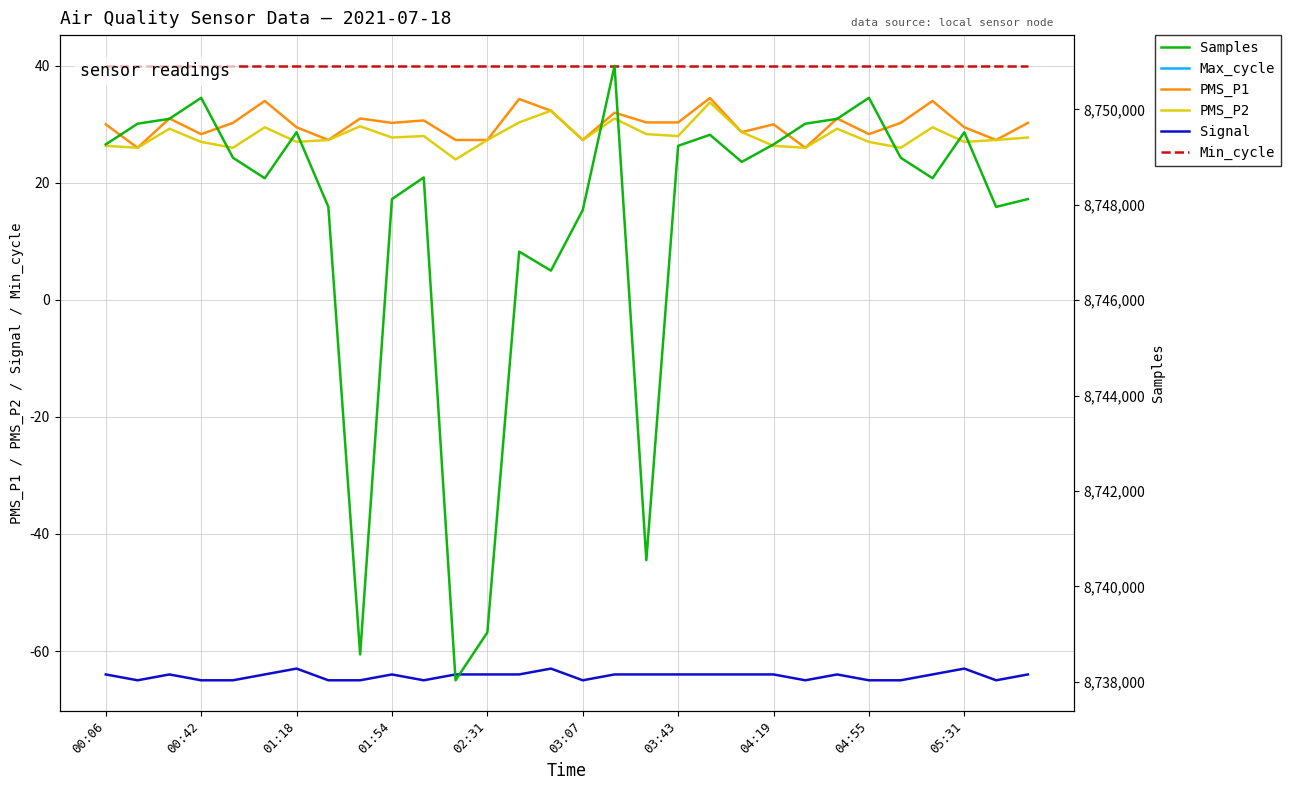

What is the lowest value of the PMS_P1 series?

26.0